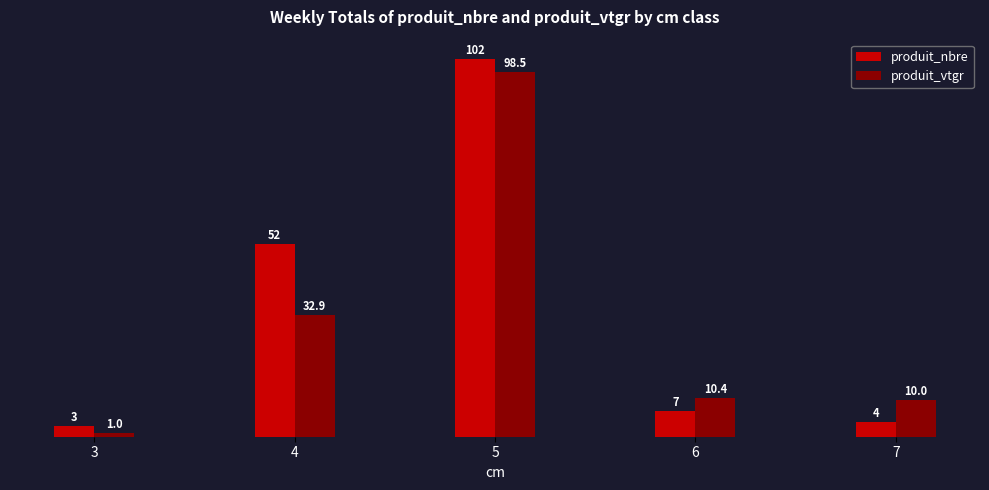

At which category is the sum across all series the highest?

5